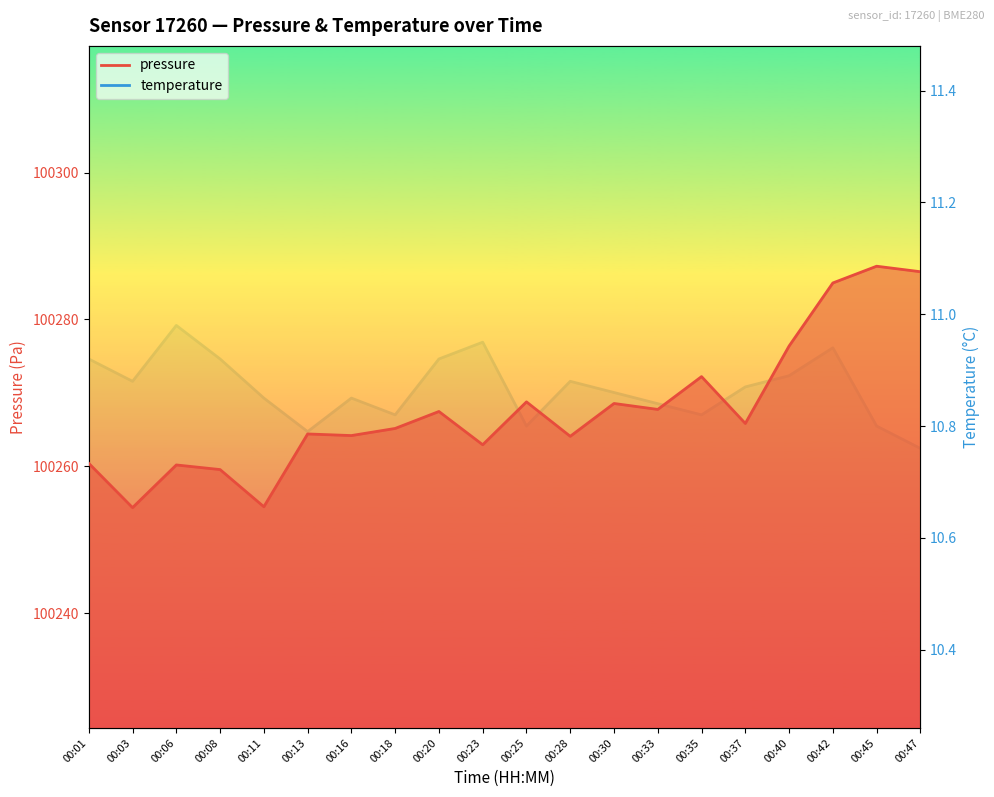

What is the sum of the temperature values at 00:28 and 00:33?

21.7